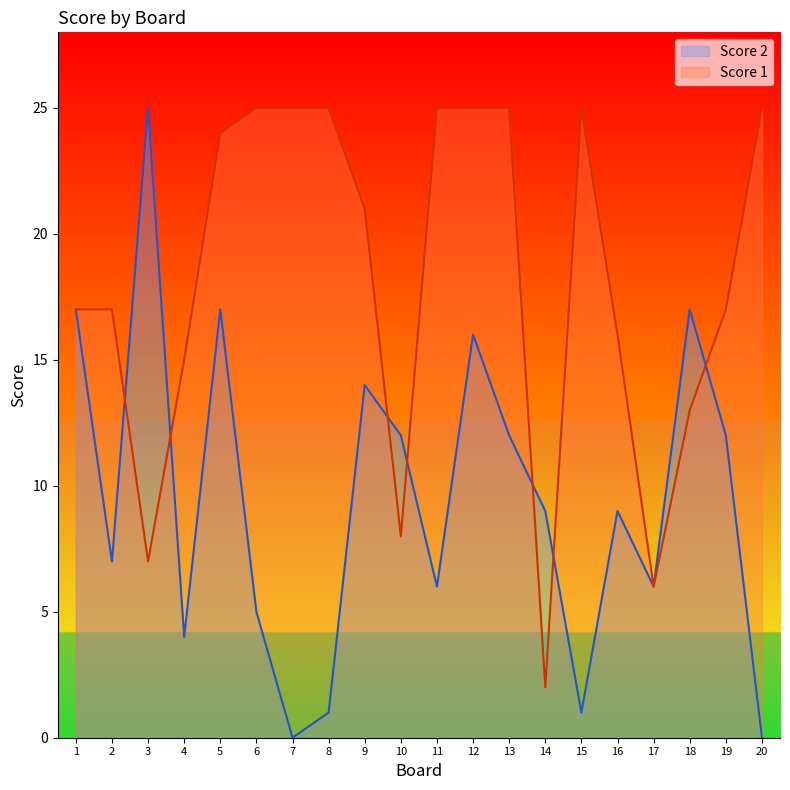

True or false: Score 2 has more than 1 points higher than both neighbors.

True